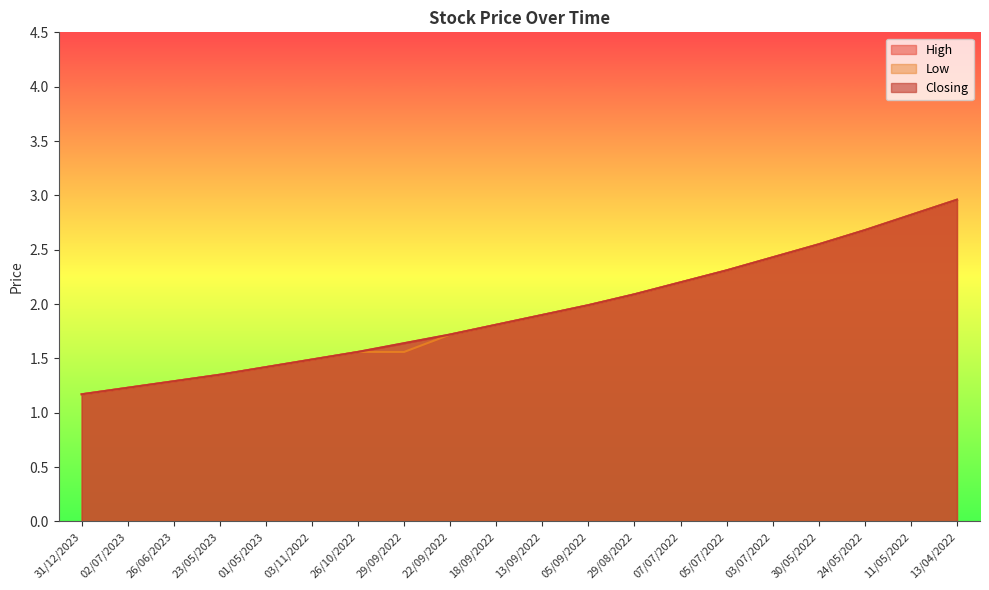

Is it true that Low equals 3.6 at 24/05/2022?

False